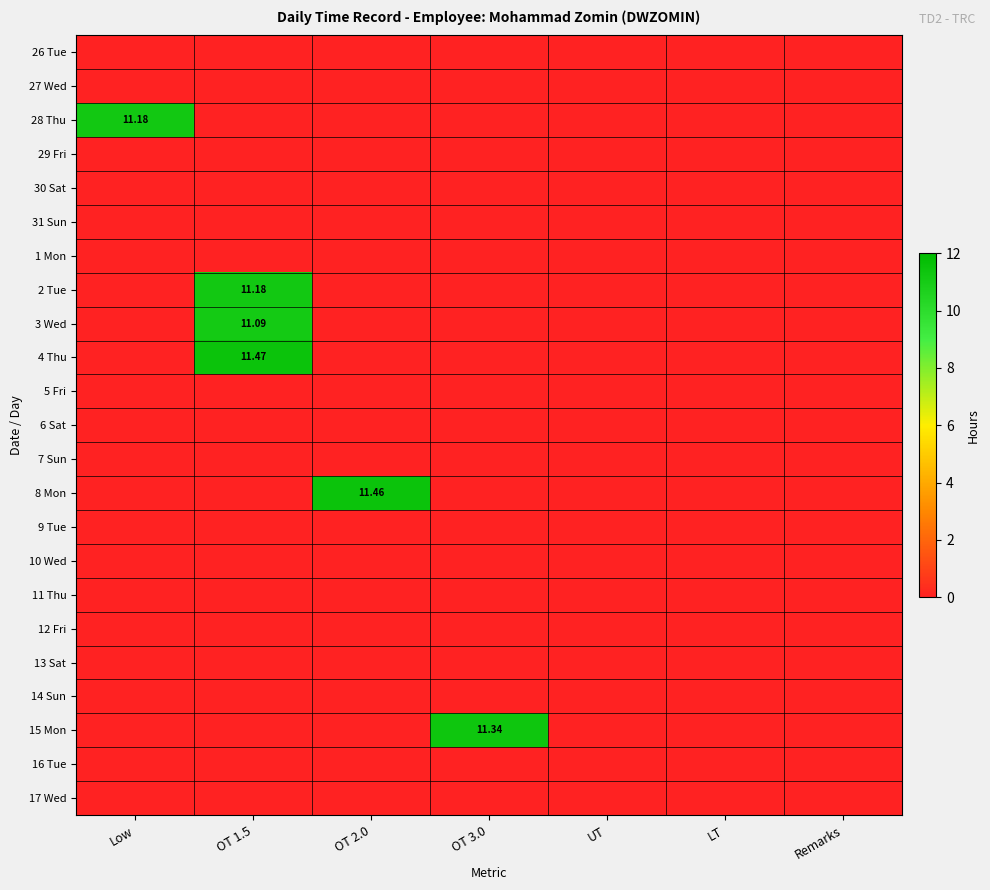

Which series has the largest total across all categories?

4 Thu